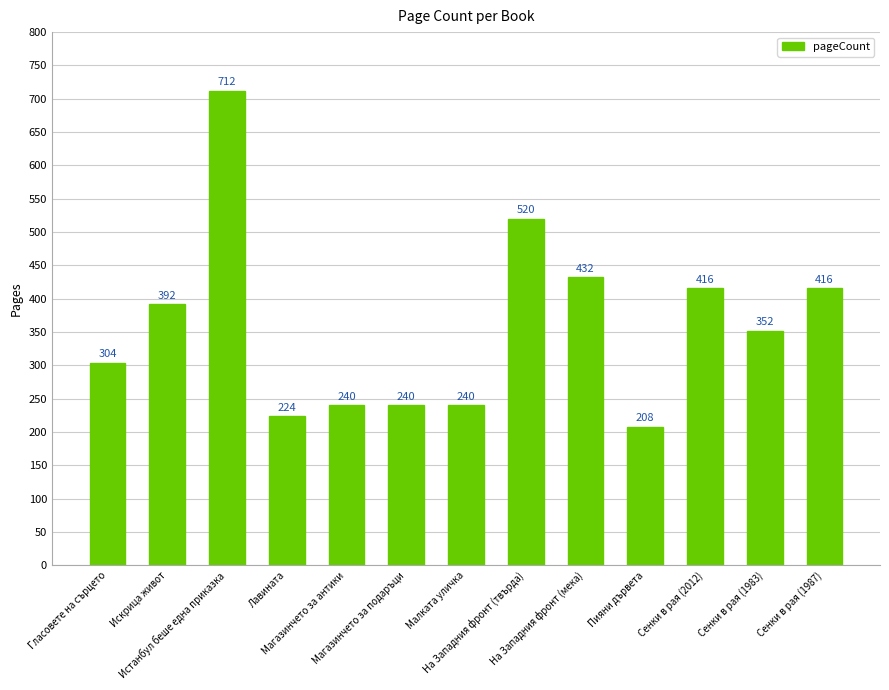

The value at Сенки в рая (1983) is 539. True or false?

False